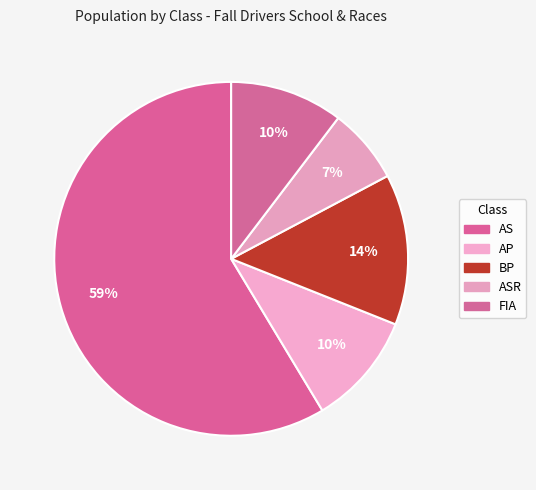

To the nearest percent, what portion does BP represent?

14%